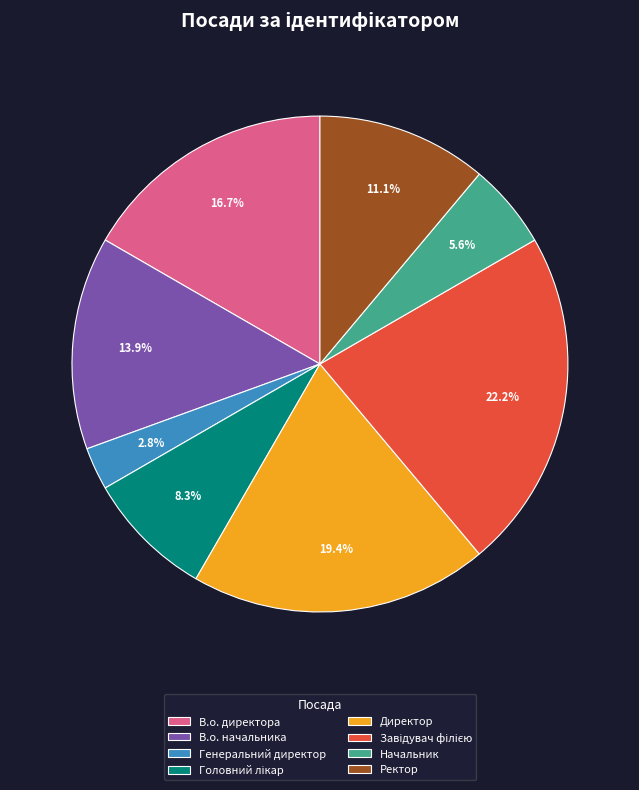

Combined, do Директор and В.о. директора account for over 50%?

No